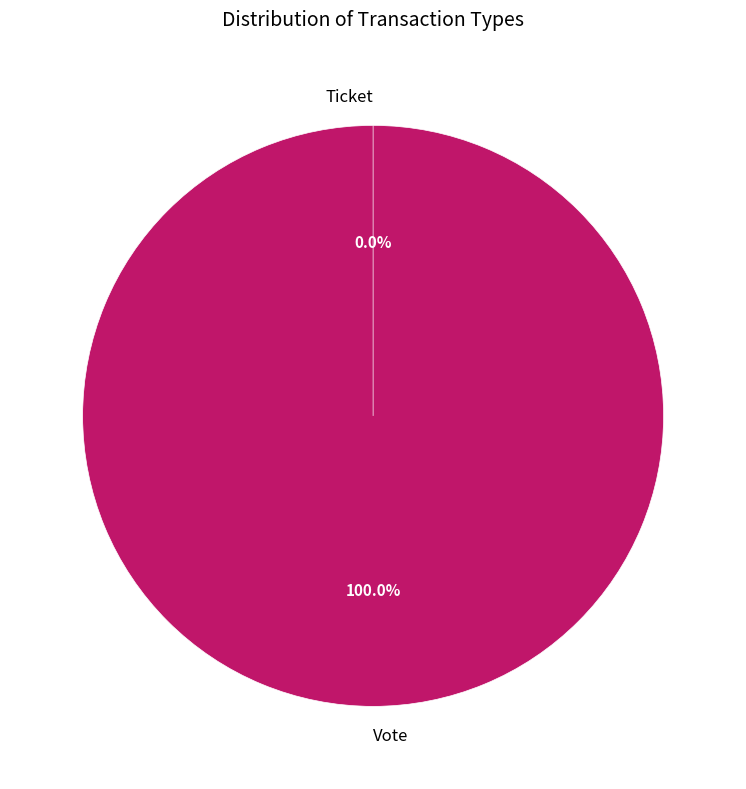

To the nearest percent, what is the average slice percentage?

50%